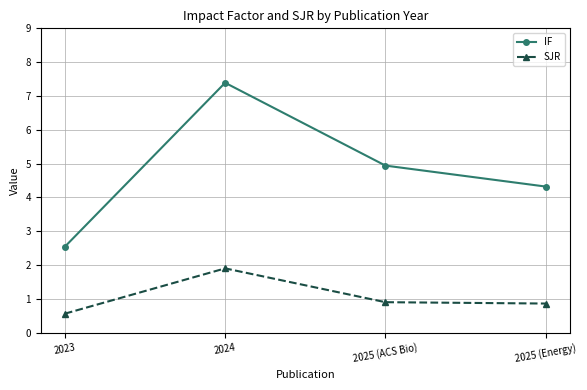

Which series changed the most between 2023 and 2024?

IF